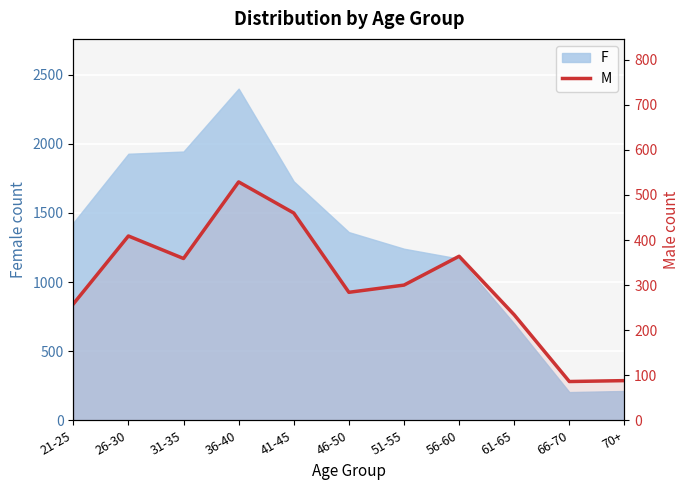

How many lines are shown in the chart?

1